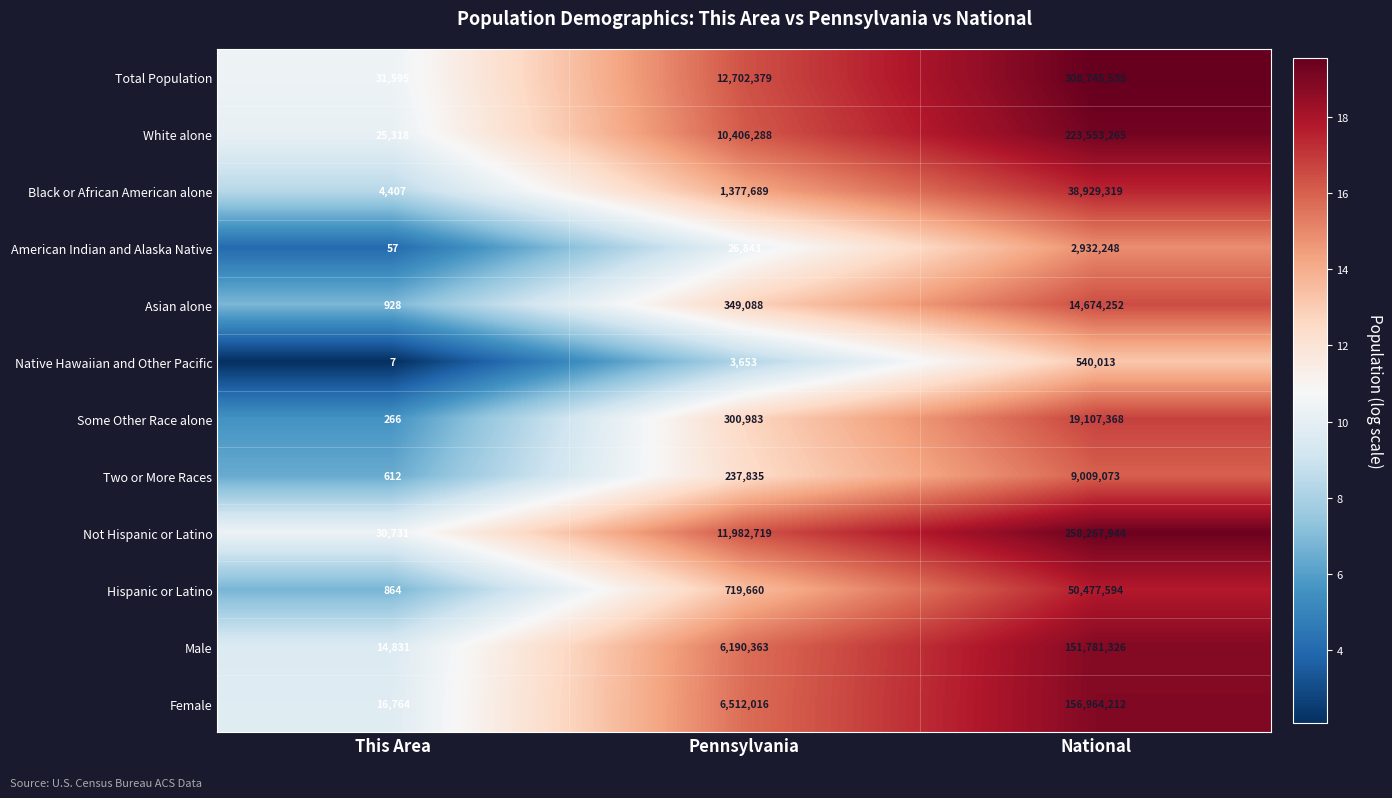

What is the average value of the American Indian and Alaska Native series?

986383